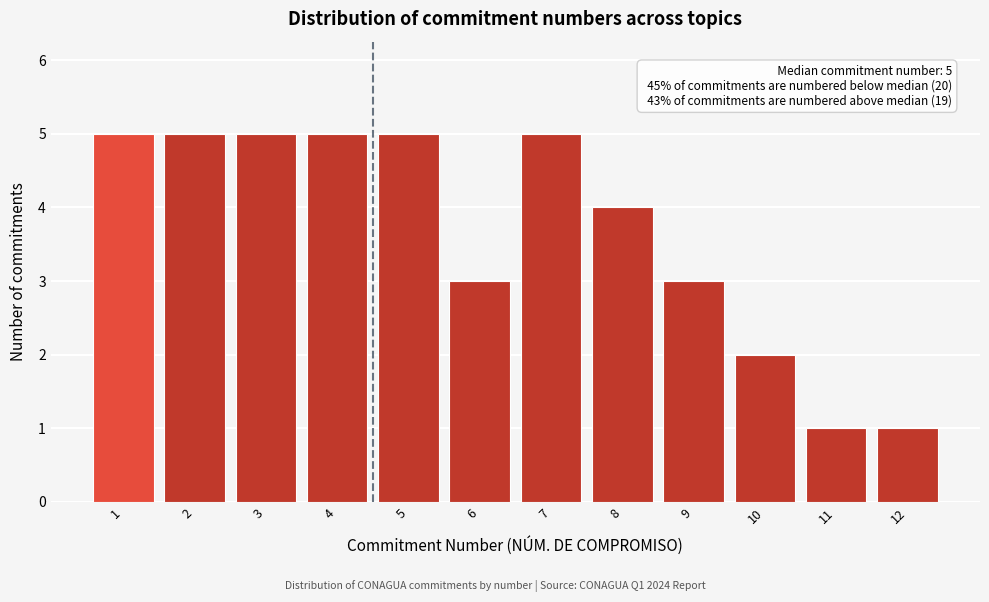

Reading right to left, what are all the values shown in this chart?

1	1	2	3	4	5	3	5	5	5	5	5